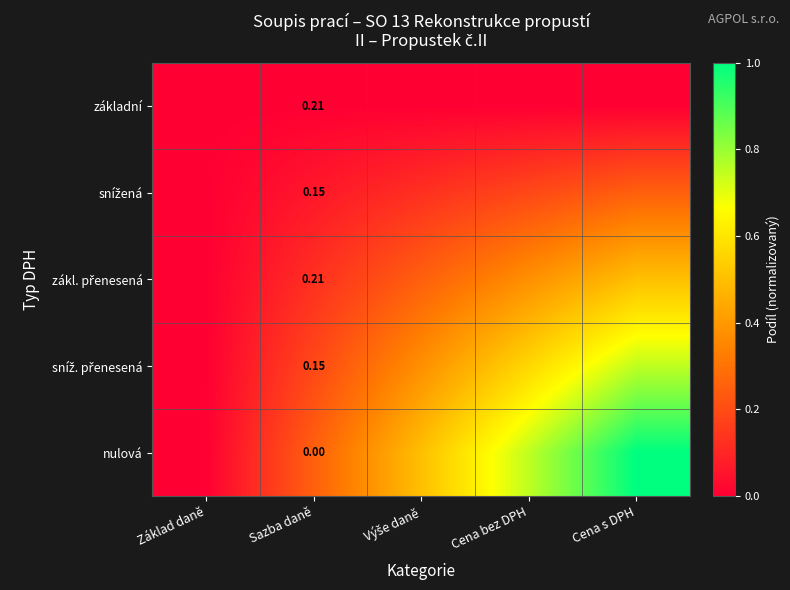

At which category does the chart reach its minimum across all series?

Základ daně